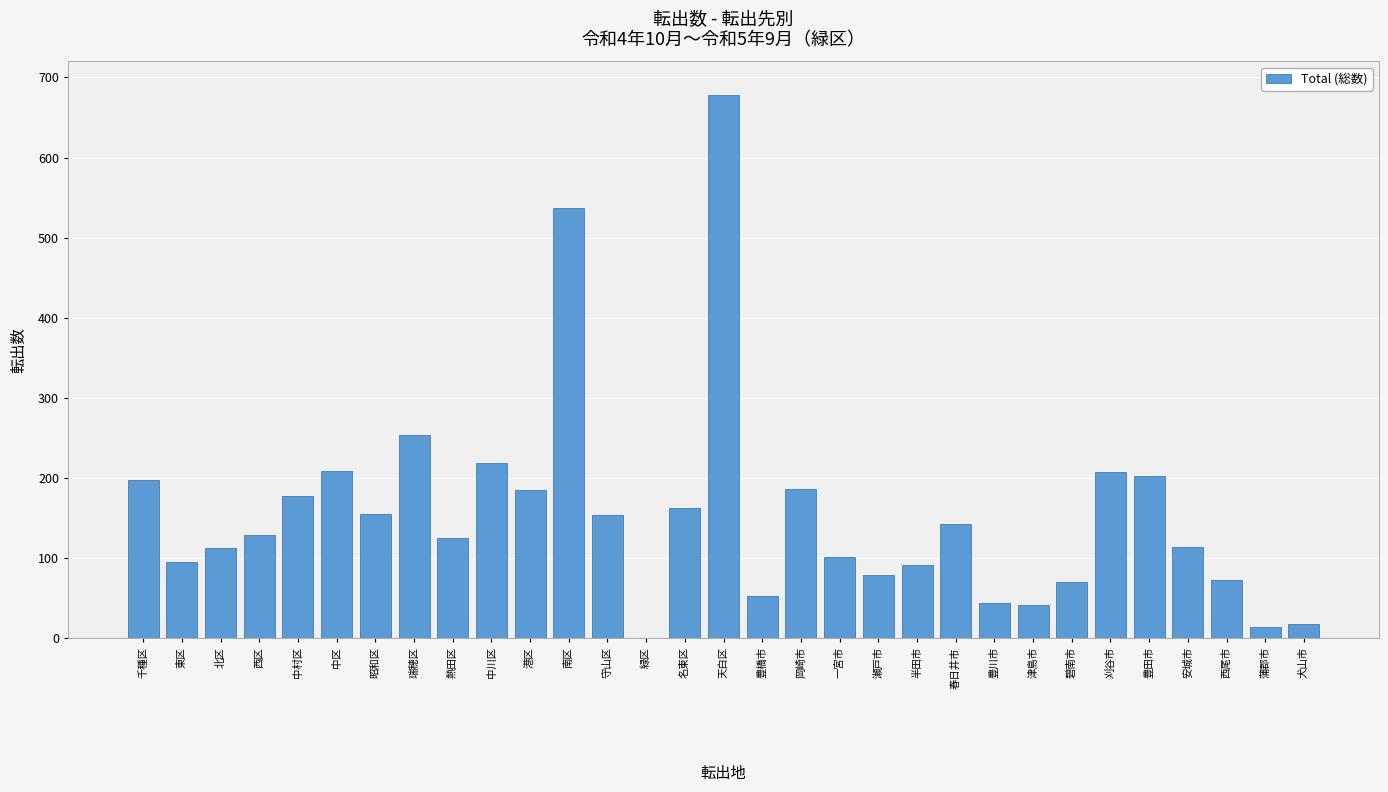

What is the average value?

156